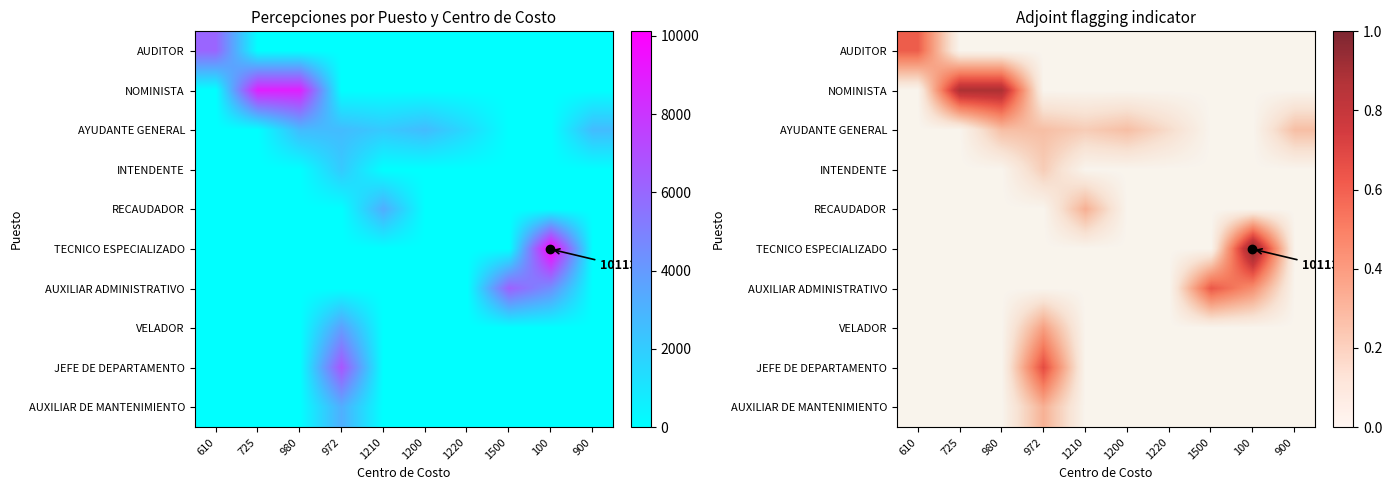

Which series has the widest spread of values?

TECNICO ESPECIALIZADO